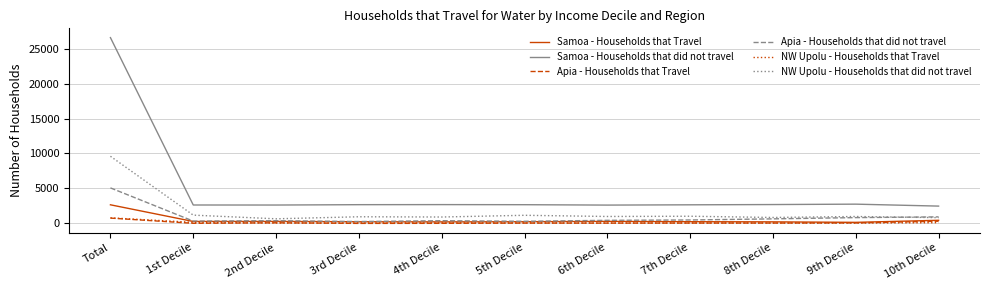

At which category is the sum across all series the highest?

Total